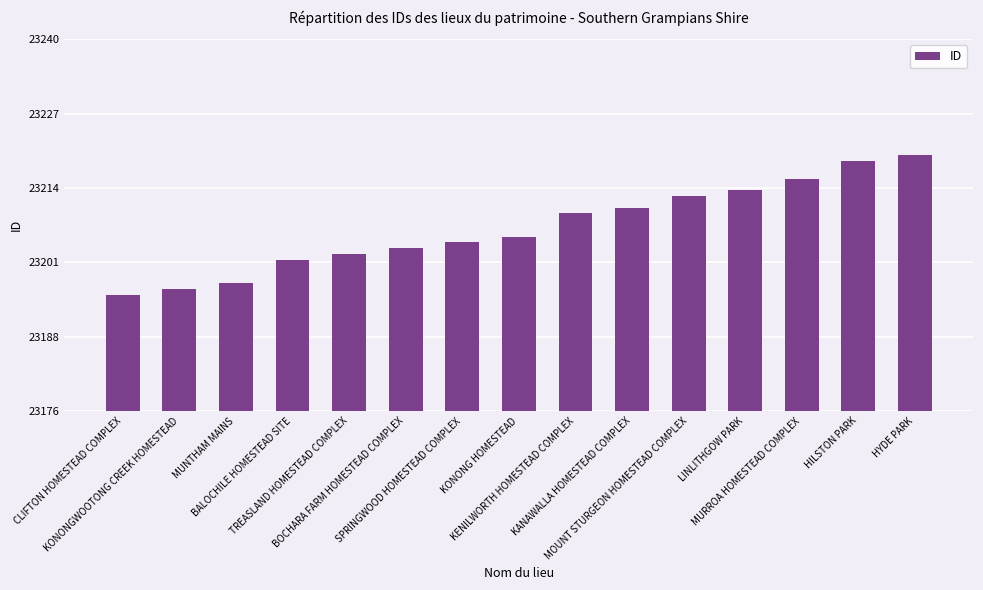

The chart shows a value of 23204 at BOCHARA FARM HOMESTEAD COMPLEX. True or false?

True